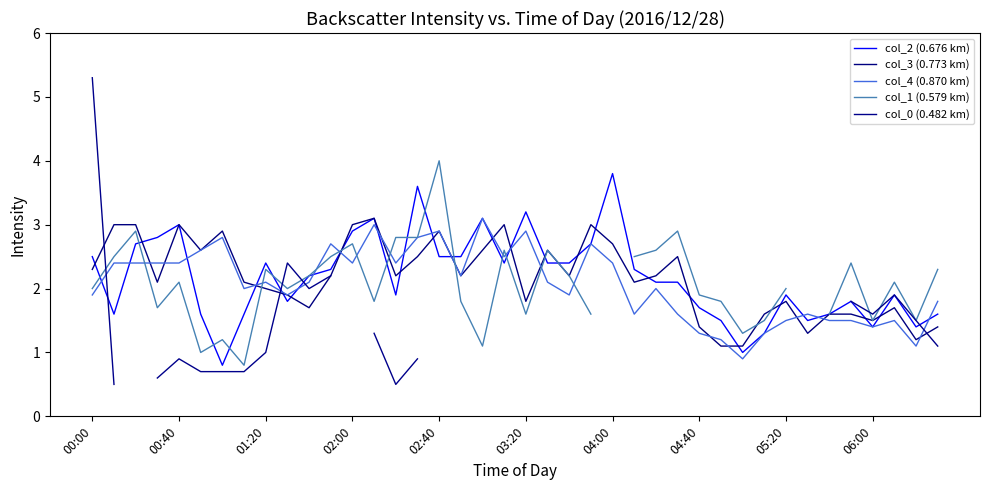

At which label is col_2 (0.676 km) closest to 2?

14